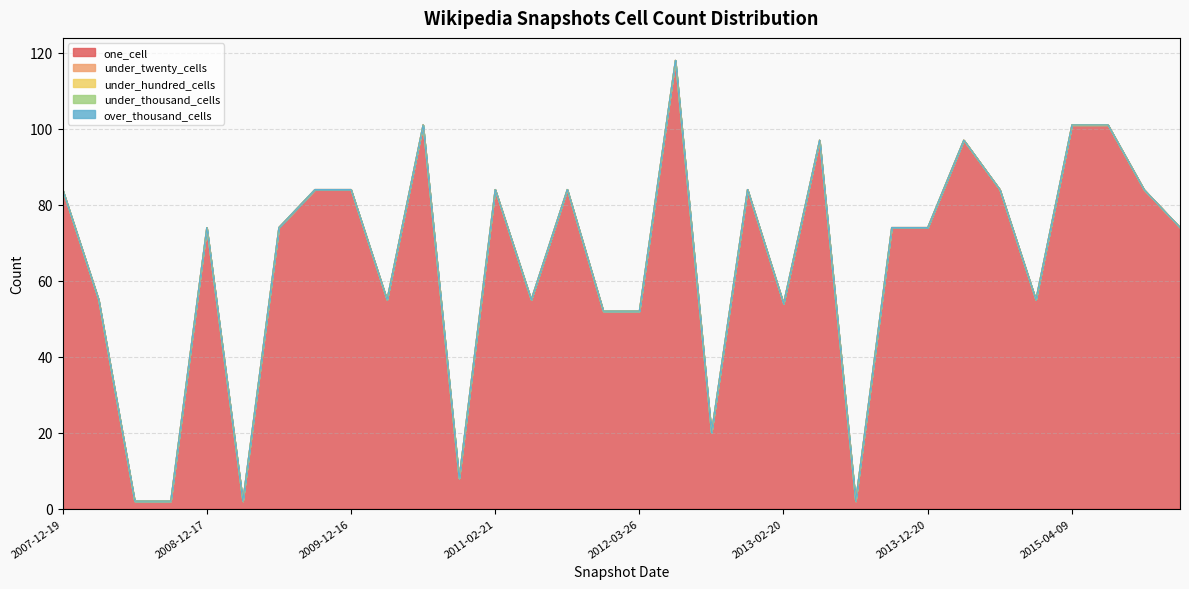

What is the label of the 6th point from the left?

2009-04-06